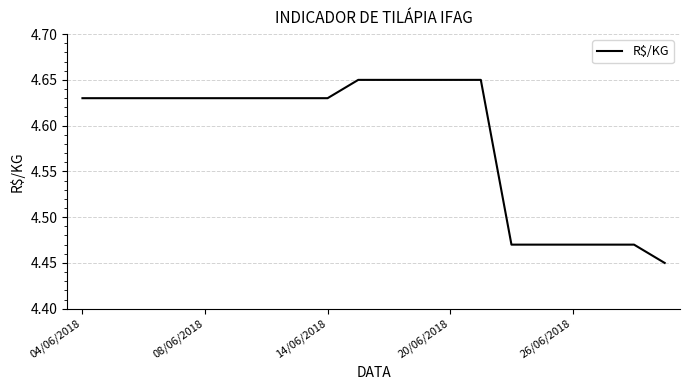

True or false: the data shows 2.2 at 14/06/2018.

False